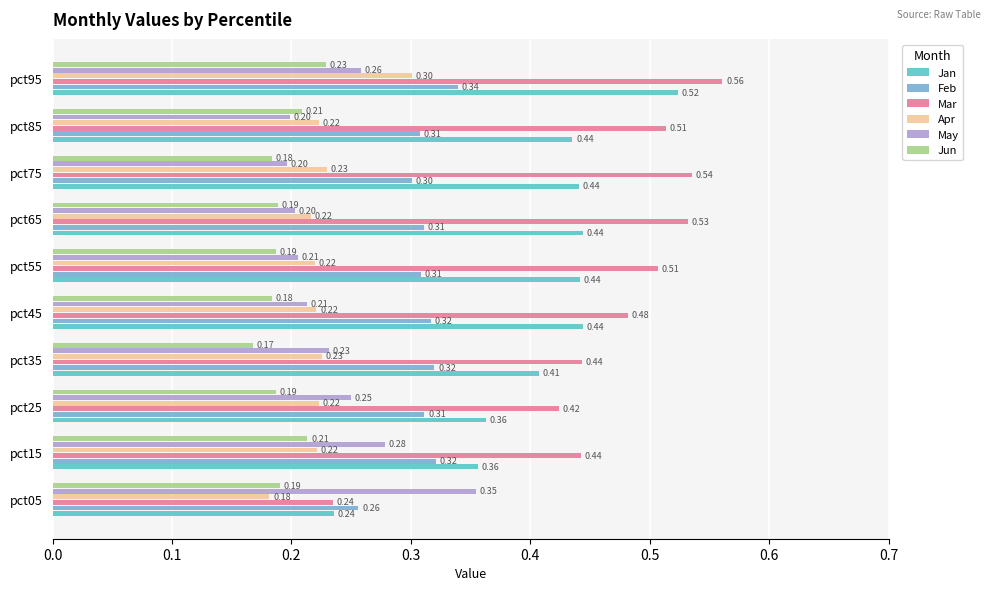

At which category is the sum across all series the highest?

pct95